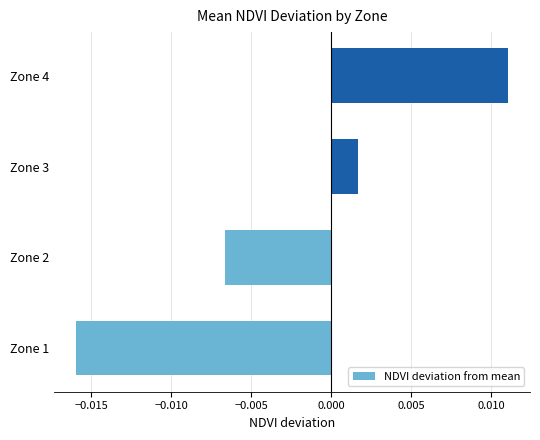

How many data points are less than 0?

2